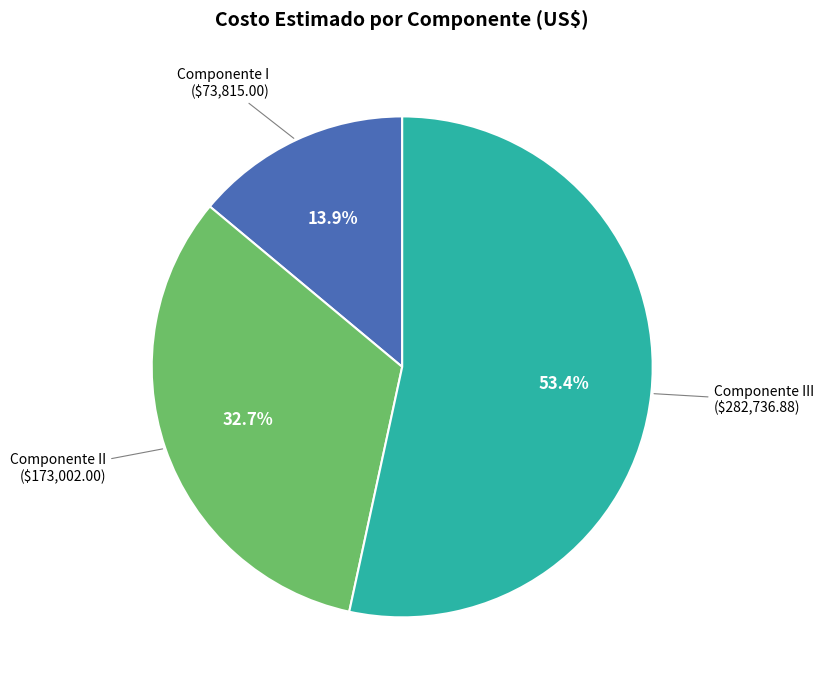

What is the majority slice?

Componente III